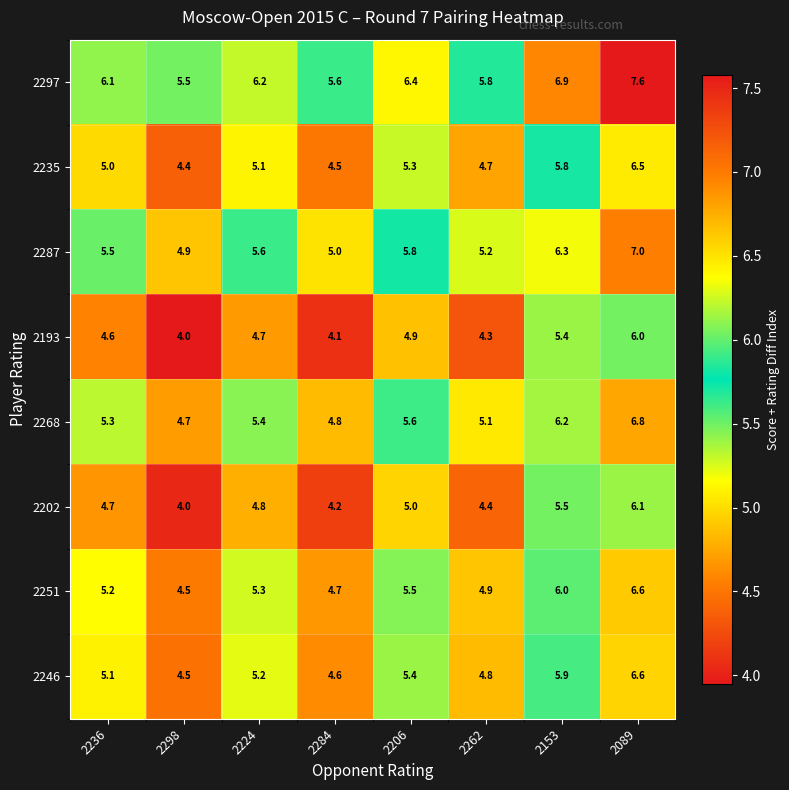

Which series has the largest total across all categories?

2297